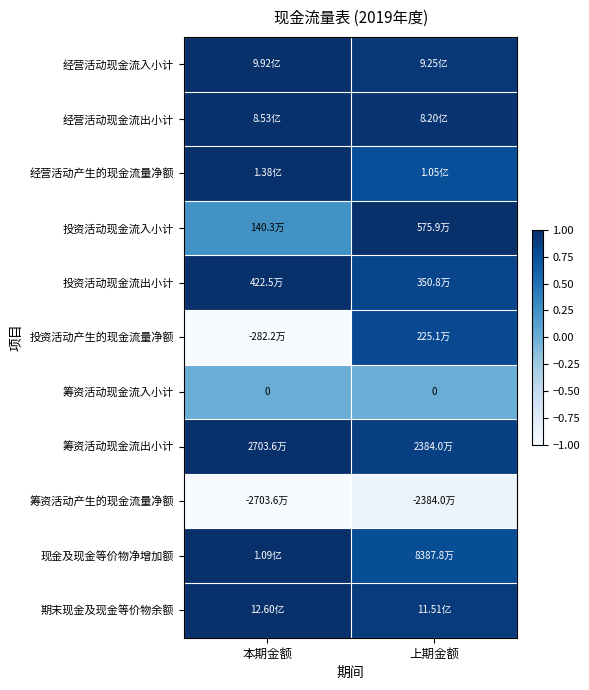

Where is 筹资活动现金流入小计 nearest to the value 0?

本期金额